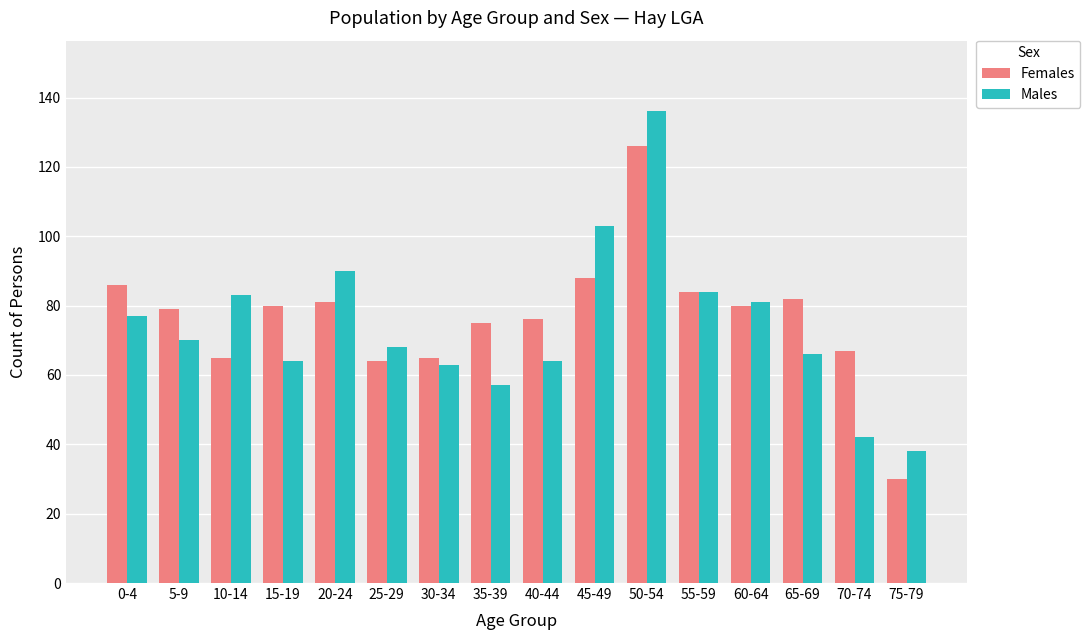

What is the sum of all Females values?

1228